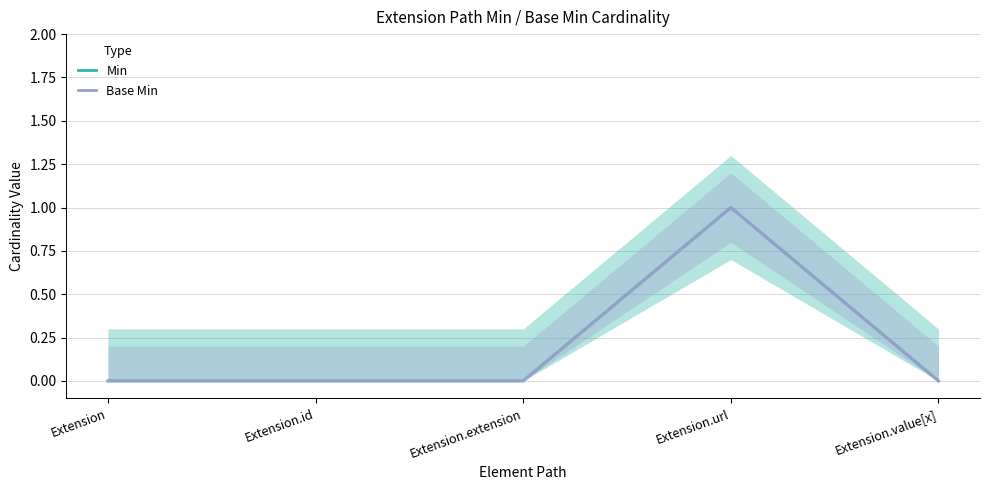

Which series has the largest total across all categories?

Min